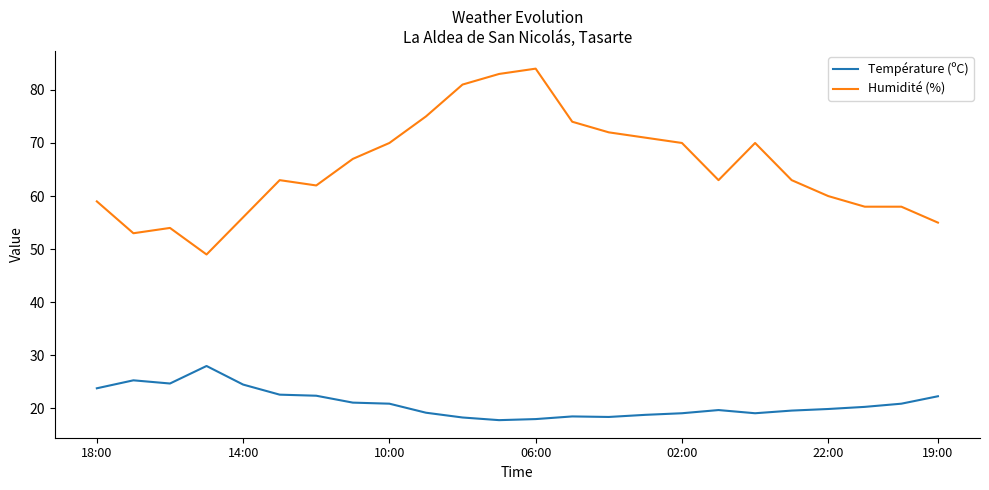

Which series has the widest spread of values?

Humidité (%)